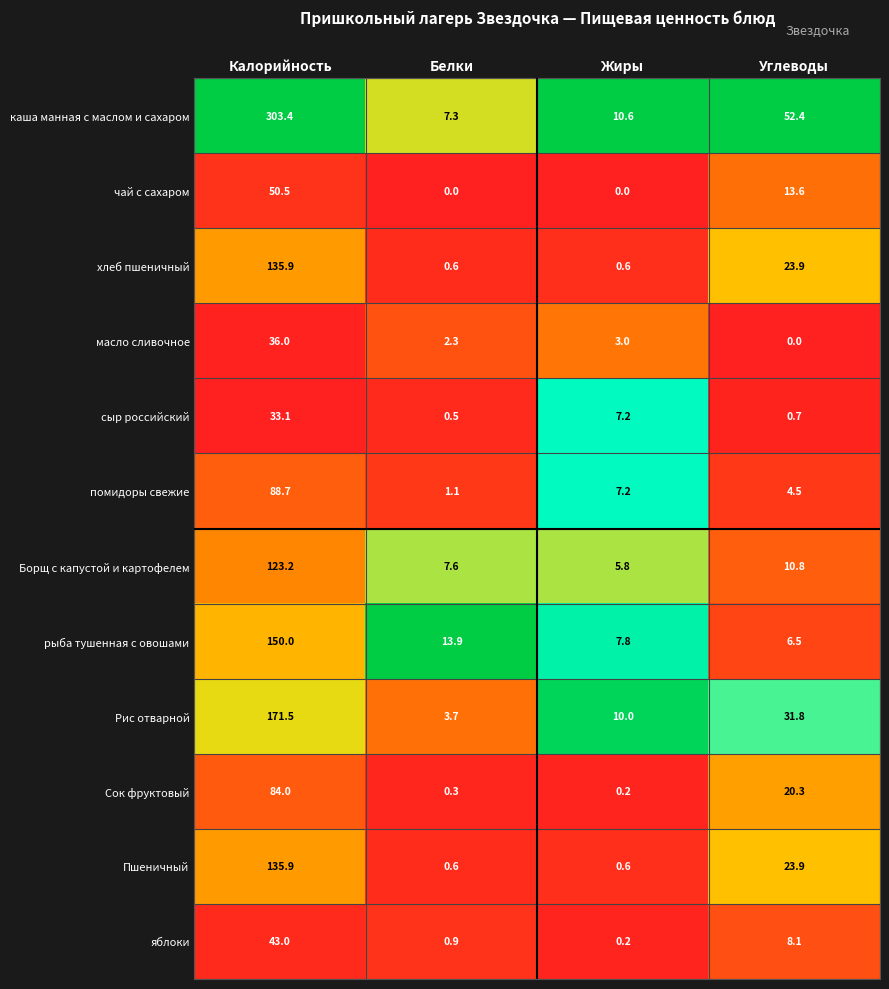

How many categories are shown in the chart?

4